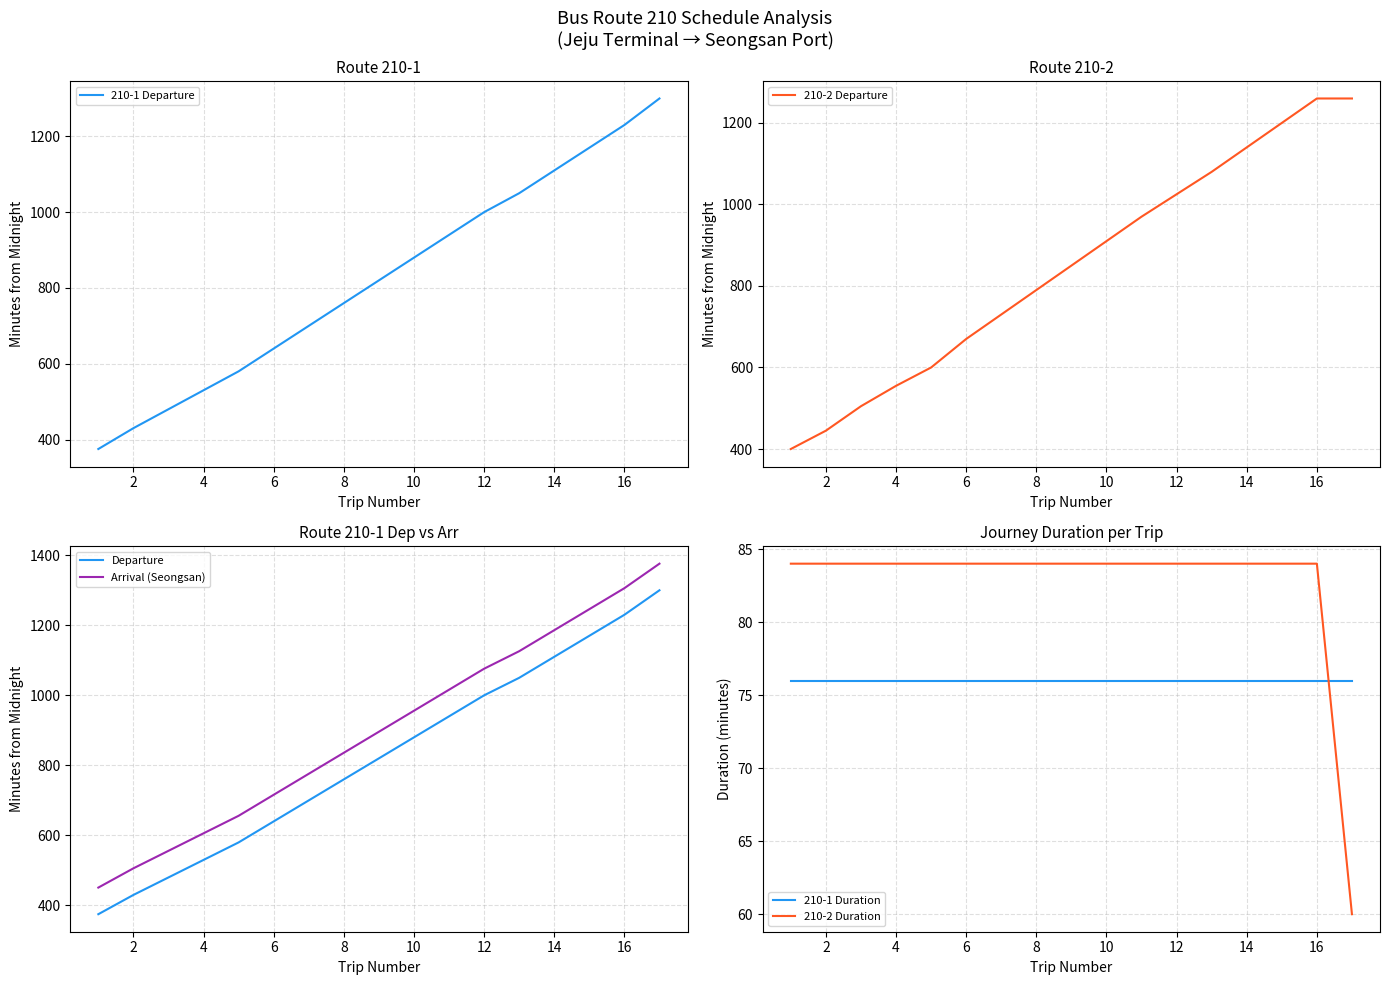

List the series in order of their peak value, lowest first.

210-1 Duration, 210-2 Duration, 210-2 Departure, 210-1 Departure, Departure, Arrival (Seongsan)